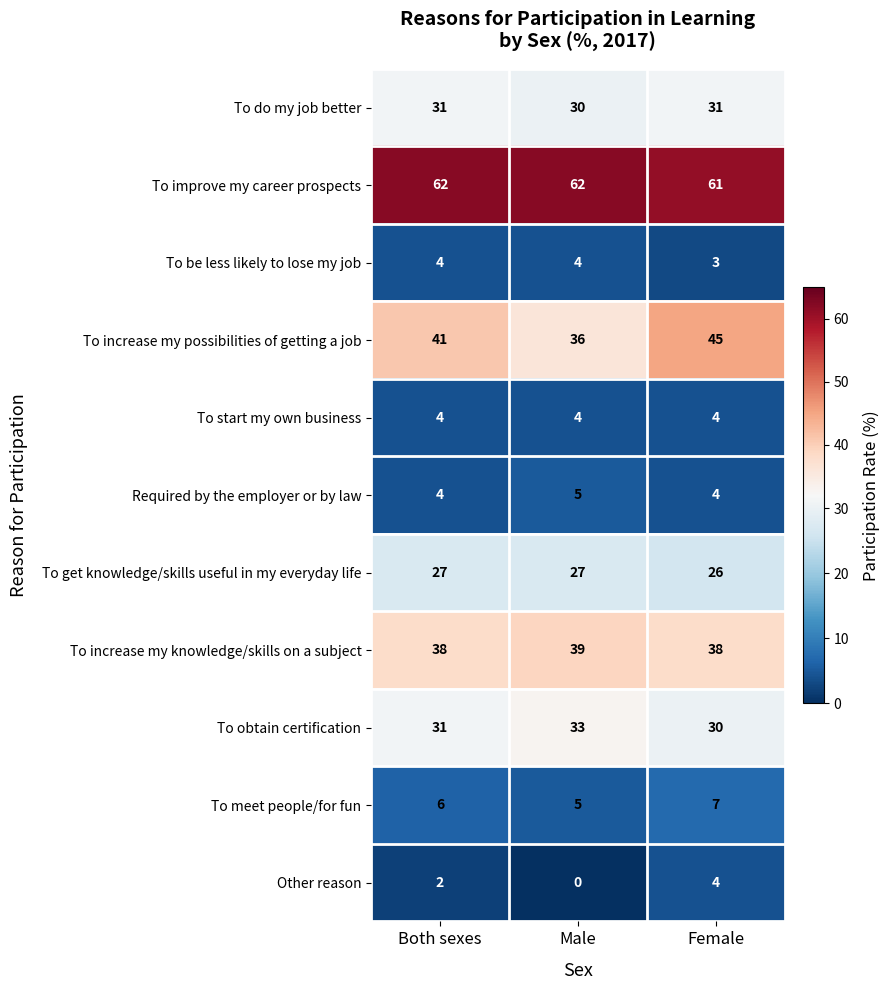

Which series has the widest spread of values?

To increase my possibilities of getting a job